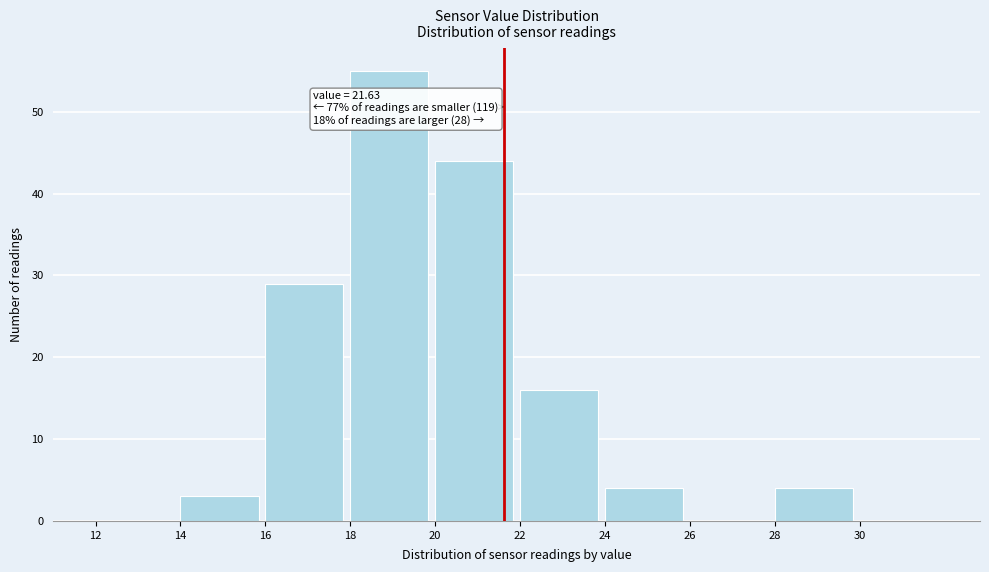

Over which range of the x-axis is the bar tallest?

18 to 20